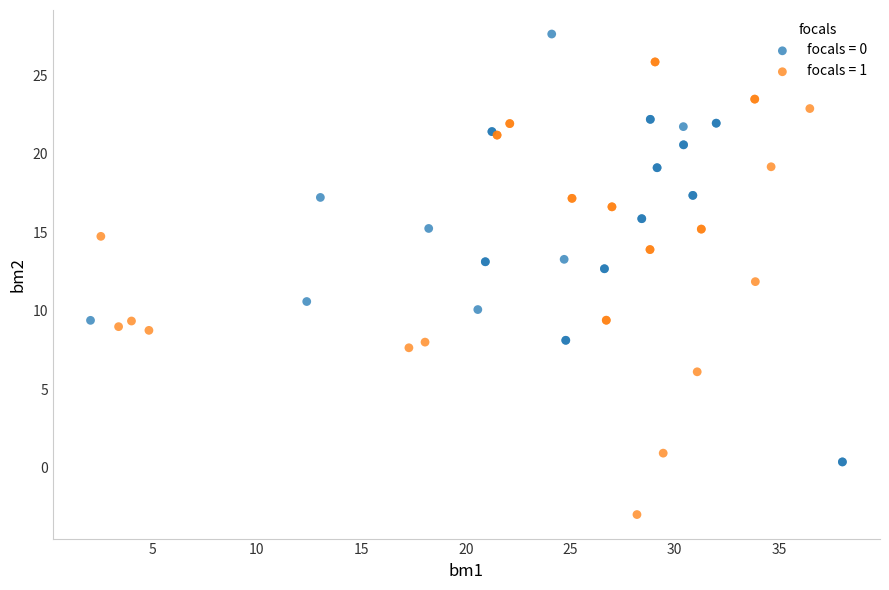

Which series reaches the maximum Y coordinate?

focals = 0